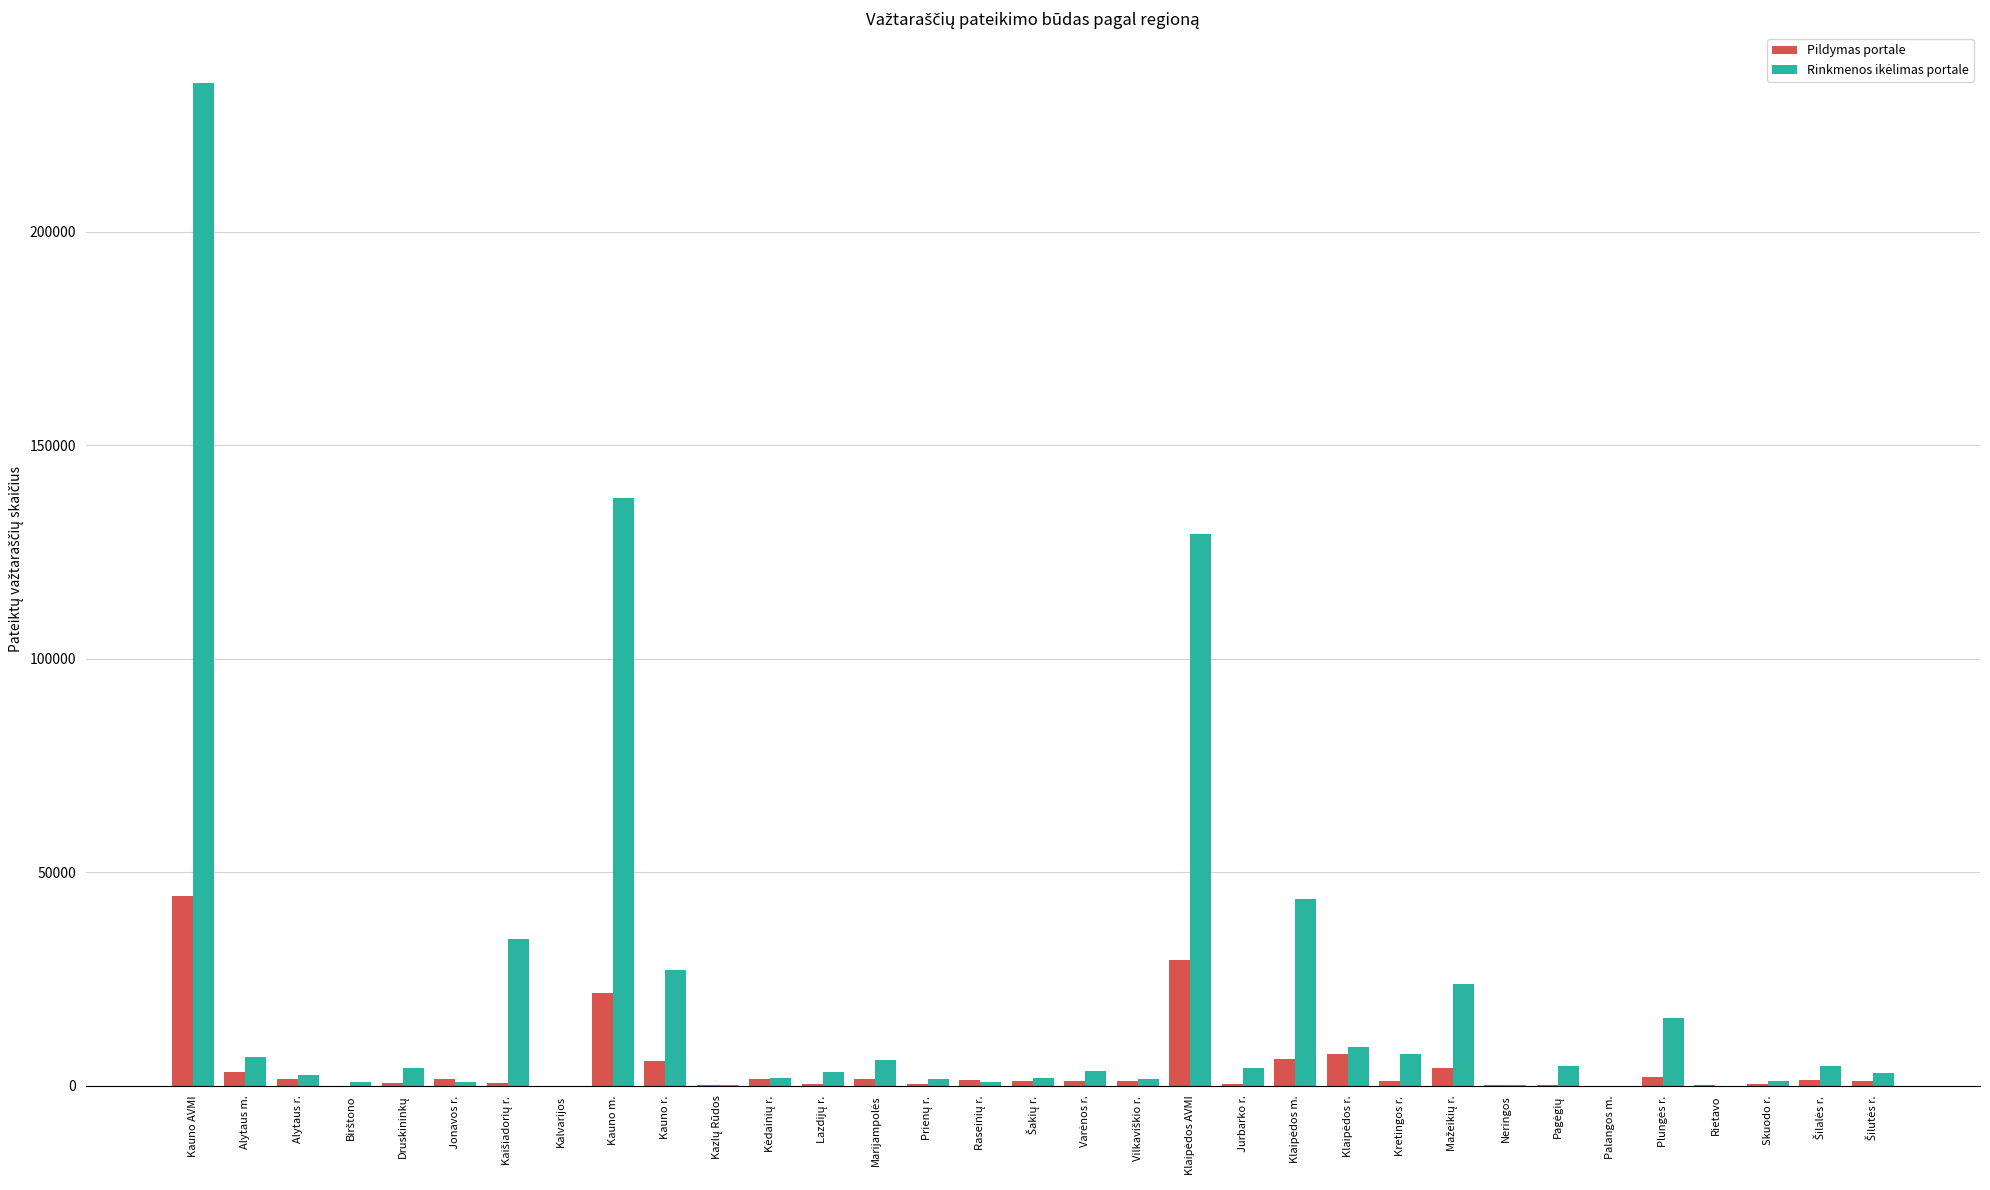

At which category is the sum across all series the highest?

Kauno AVMI